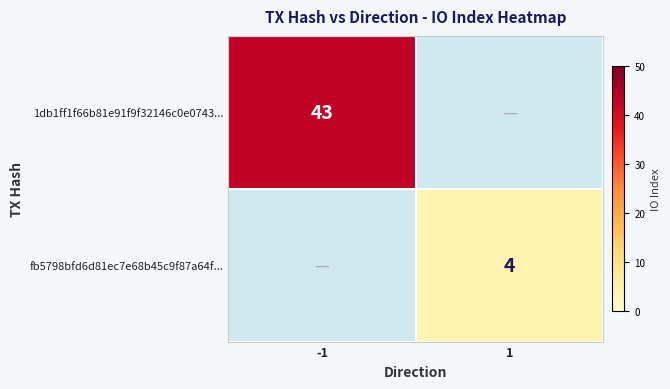

The fb5798bfd6d81ec7e68b45c9f87a64f... series shows 7 at 1. True or false?

False